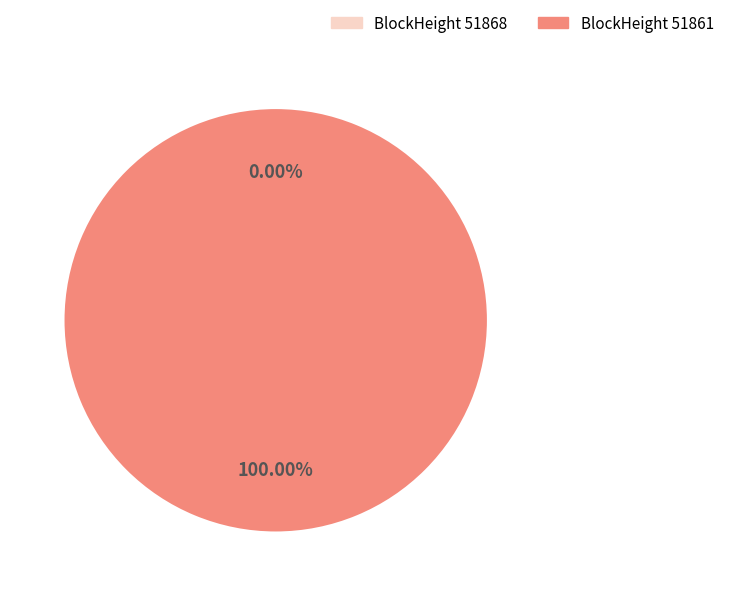

True or false: 51868 accounts for 0% of the total.

True